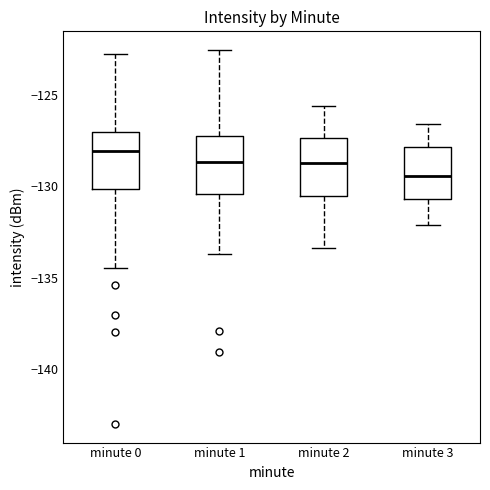

Where does the median line of the box for minute 2 sit on the y-axis? The values are not printed on the chart, so give them approximately, as read against the axis.

-128.5